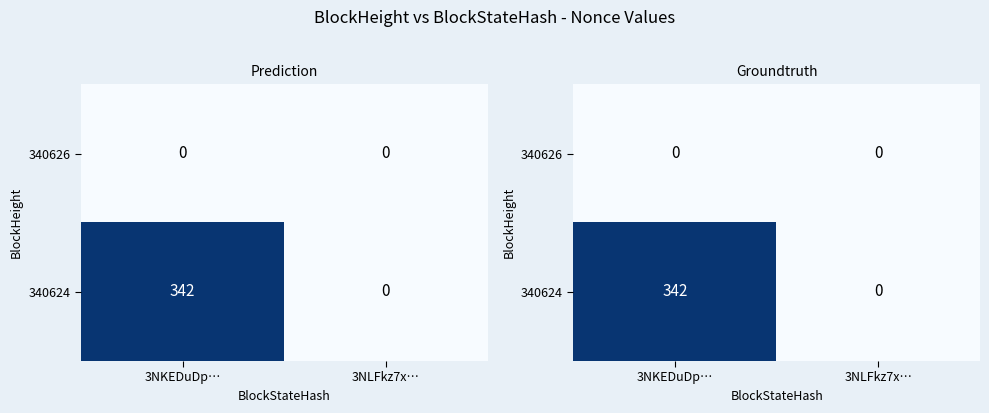

Is it true that 340624 equals 342 at 3NKEDuDp…?

True